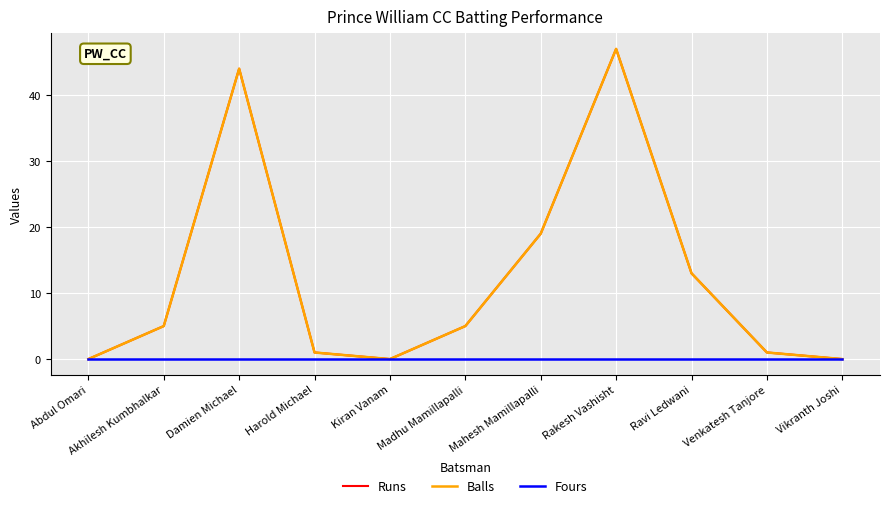

Is it true that Runs equals 28 at Kiran Vanam?

False